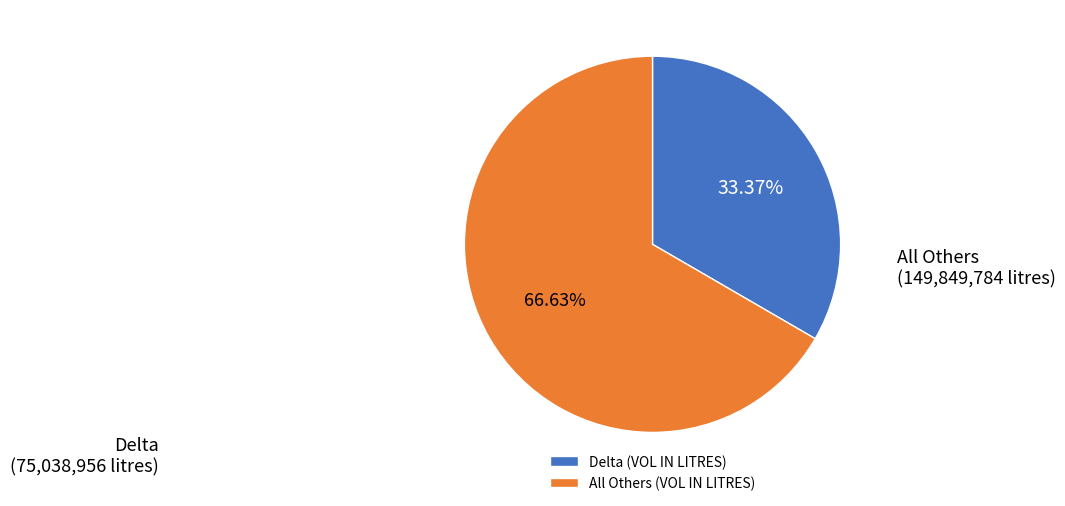

What is the largest slice in the pie chart?

All Others (VOL IN LITRES)